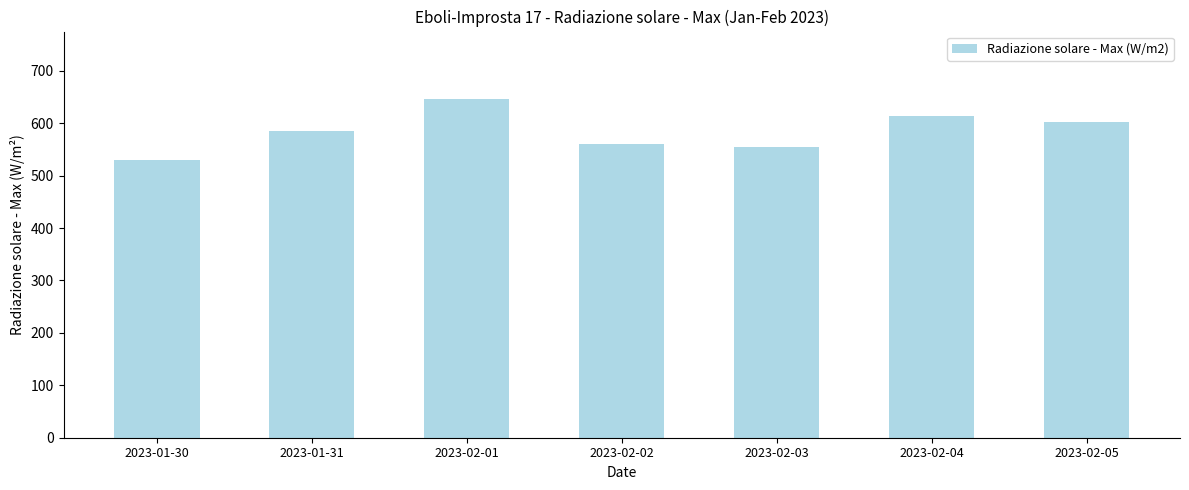

True or false: the data shows 584.5 at 2023-01-31.

True